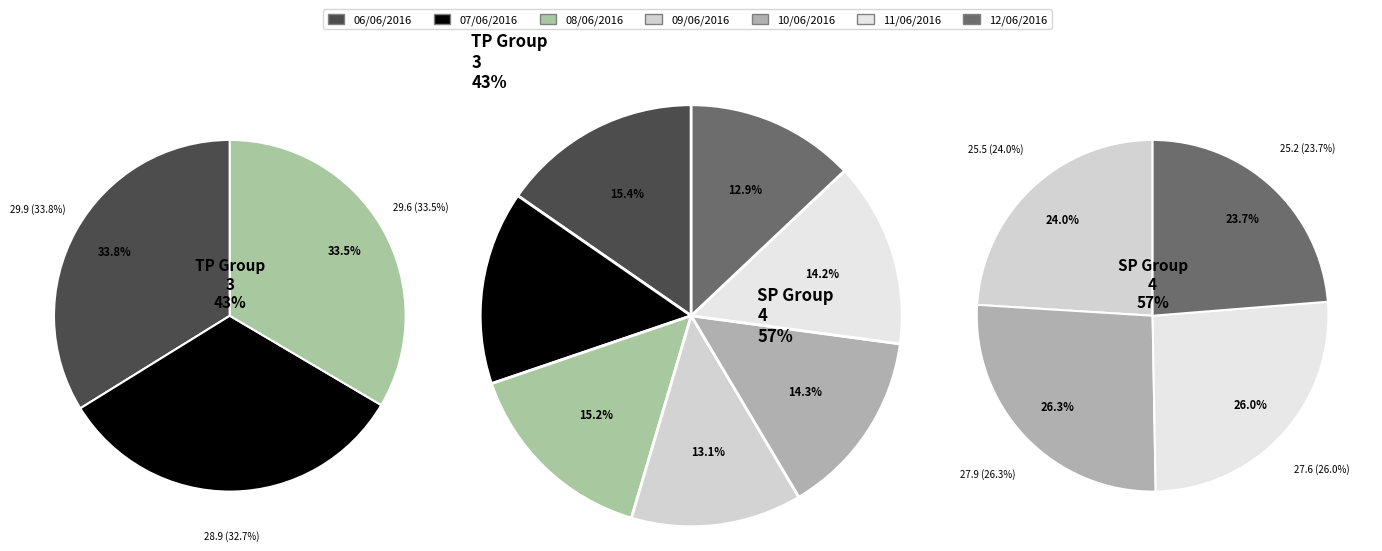

To the nearest percent, what percentage of the pie is 07/06/2016?

15%